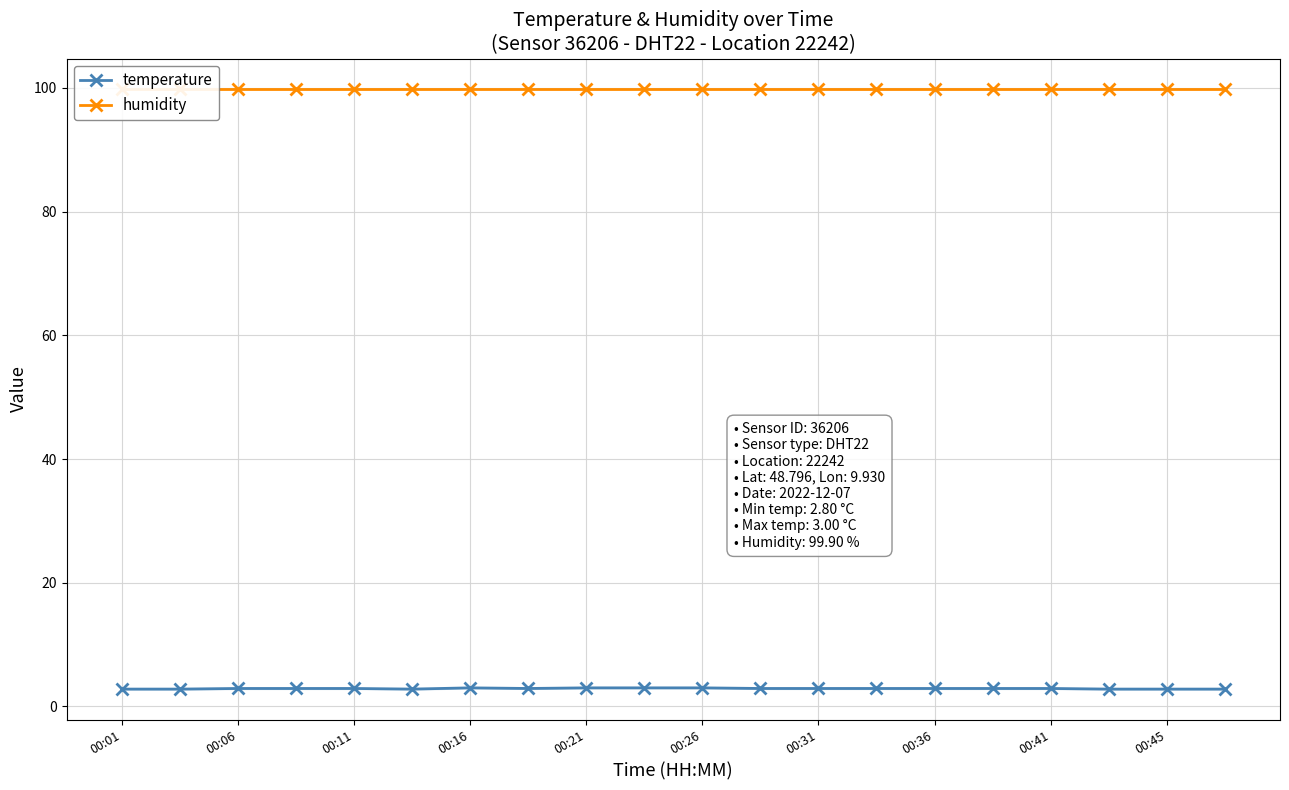

True or false: temperature has a value of 2.9 at 00:11.

True